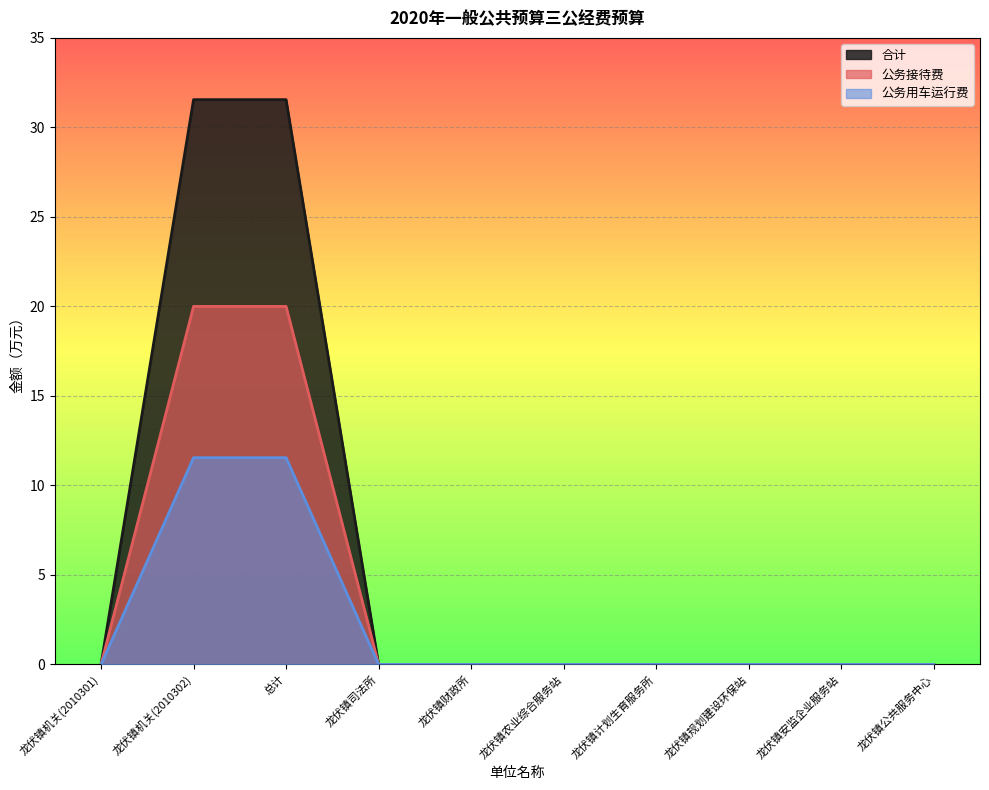

At which category does the chart reach its minimum across all series?

龙伏镇机关(2010301)